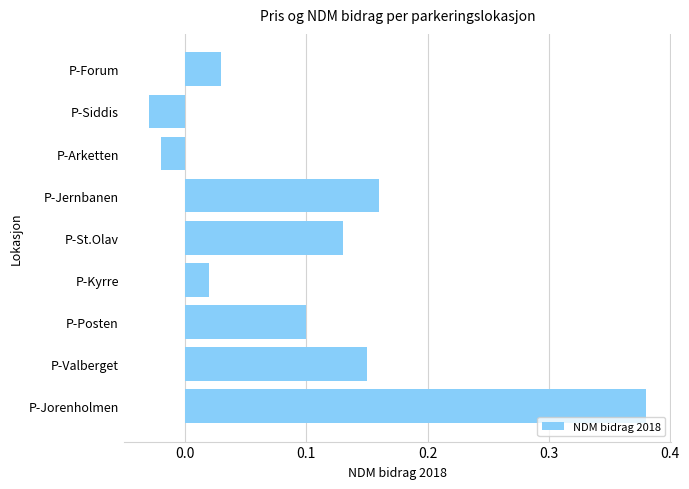

Which category has the lowest value across all series?

P-Siddis